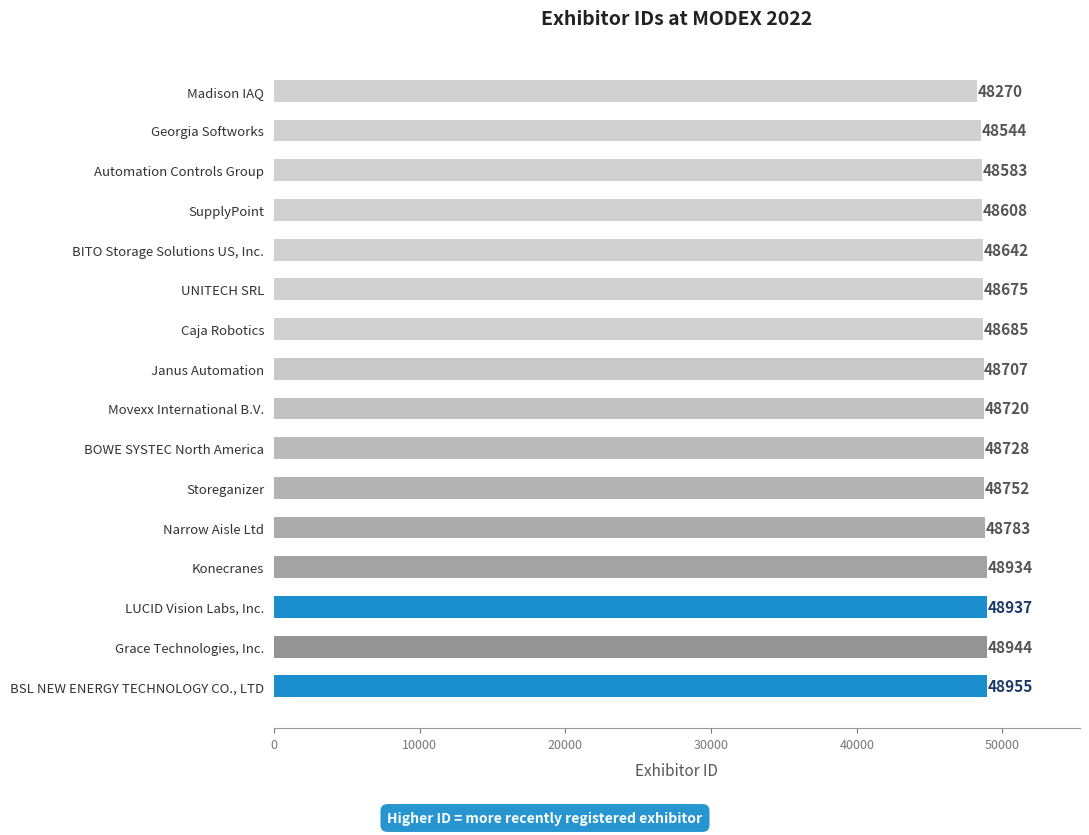

How many categories are shown in the chart?

16